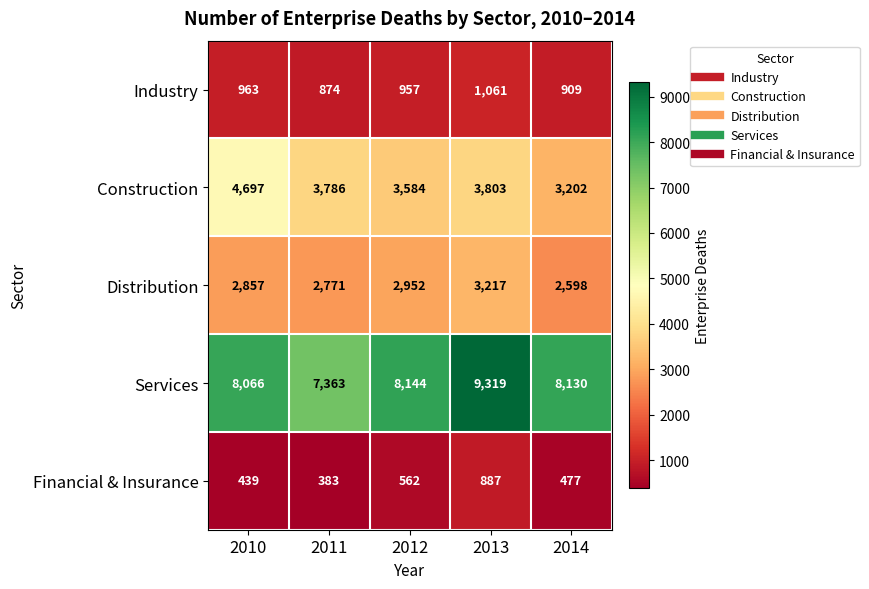

How many Distribution values are between 2771 and 2952?

3